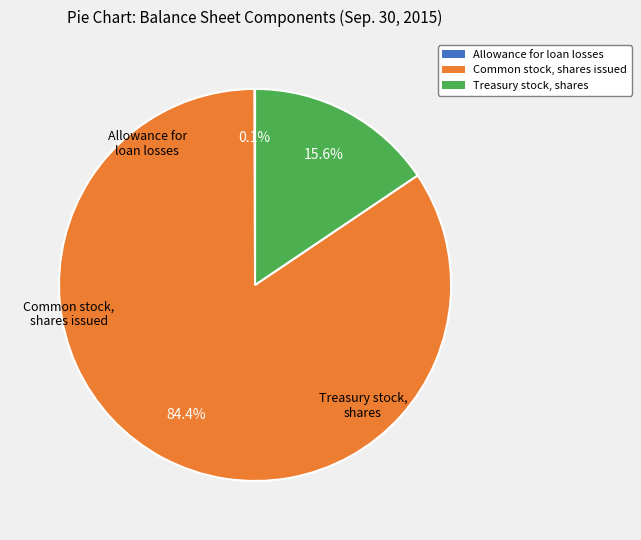

Which slice is the smallest?

Allowance for loan losses